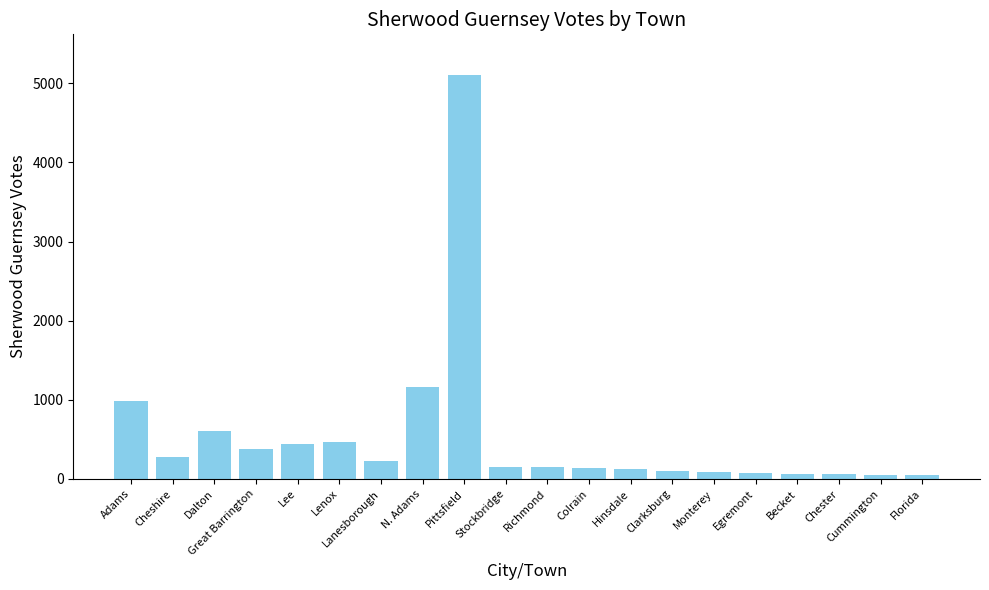

How many data points does each series have?

20